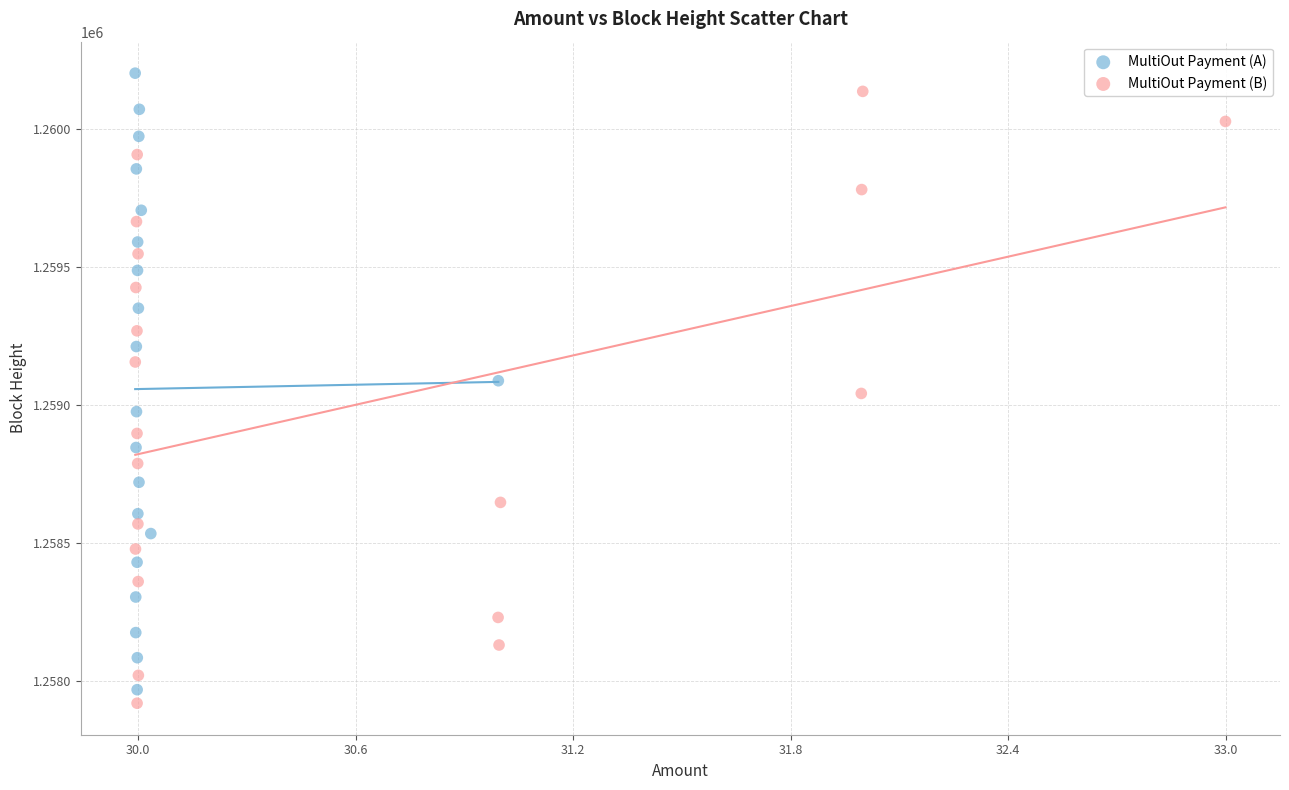

Which series contains the lowest Y value?

MultiOut Payment (B)